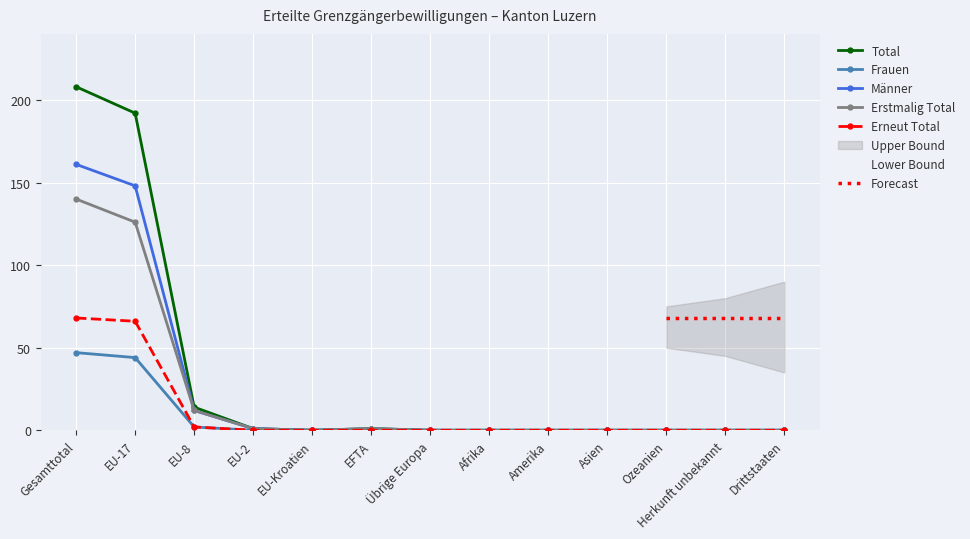

The Total series shows 93 at Ozeanien. True or false?

False